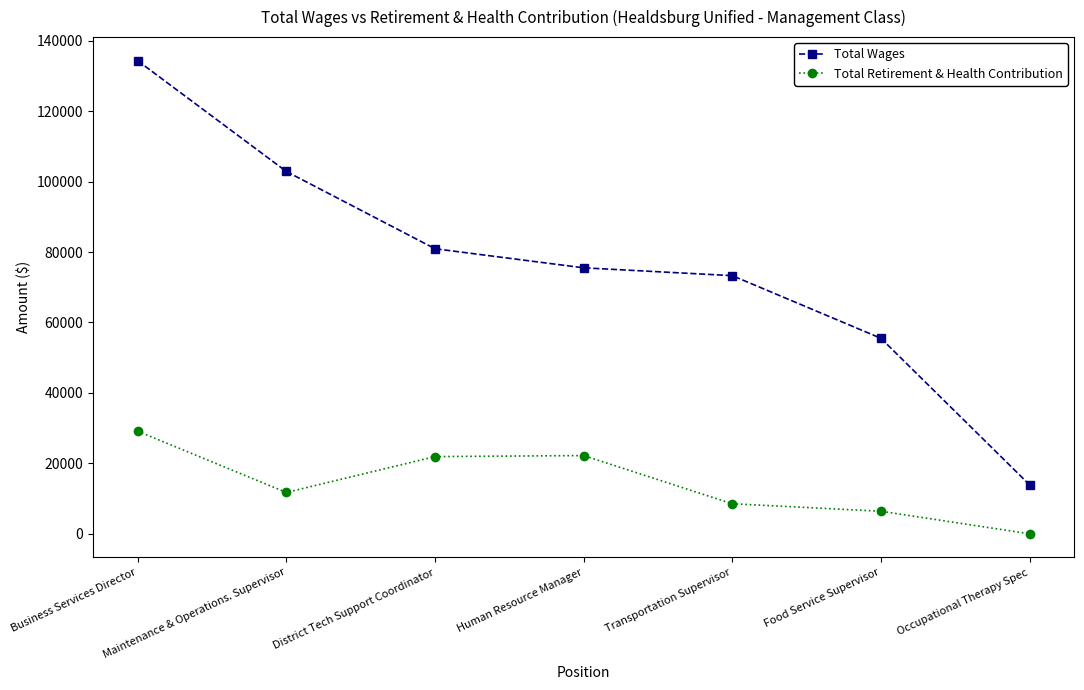

What is the difference between the highest and lowest values at Business Services Director?

105175